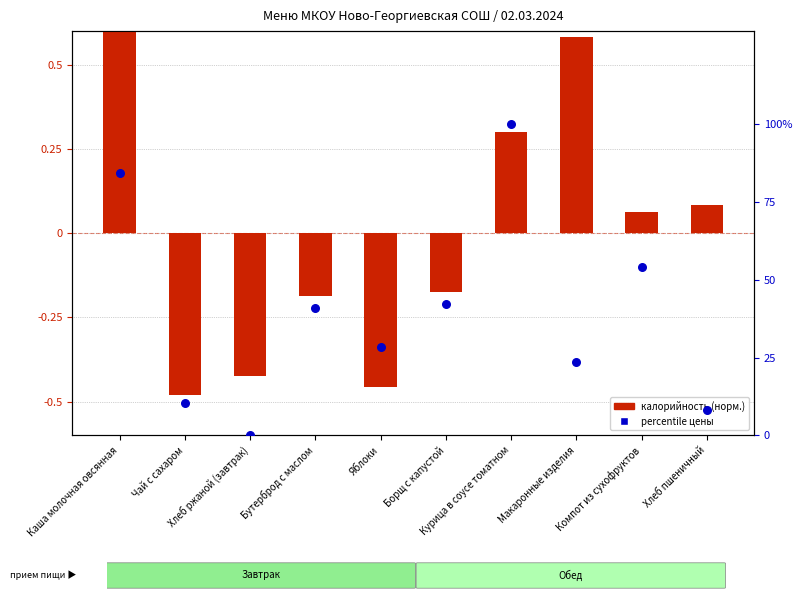

Which series contains the lowest Y value?

калорийность (норм.)